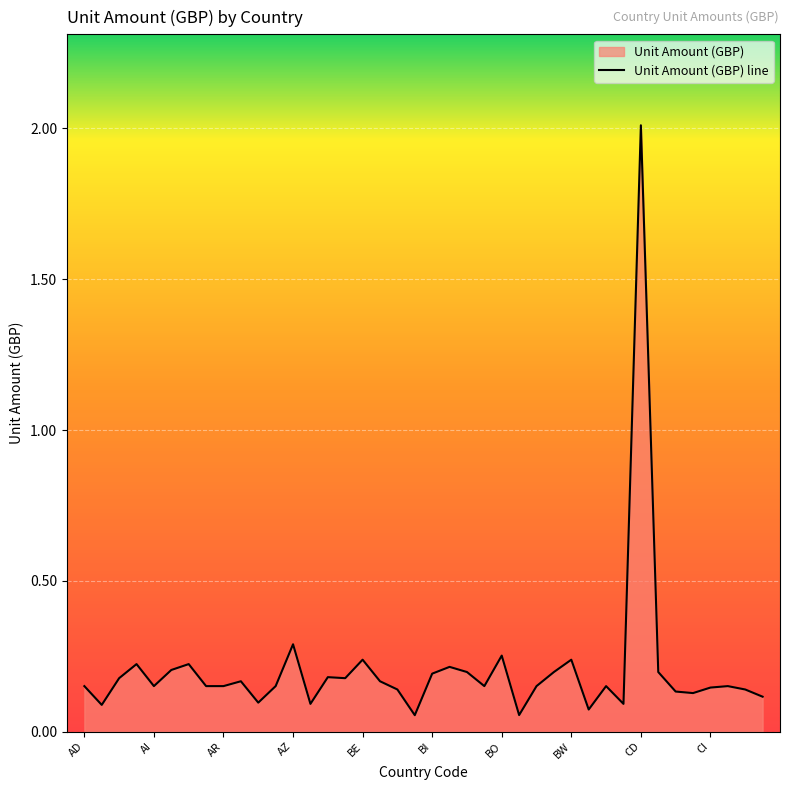

What is the sum of all values?

8.3